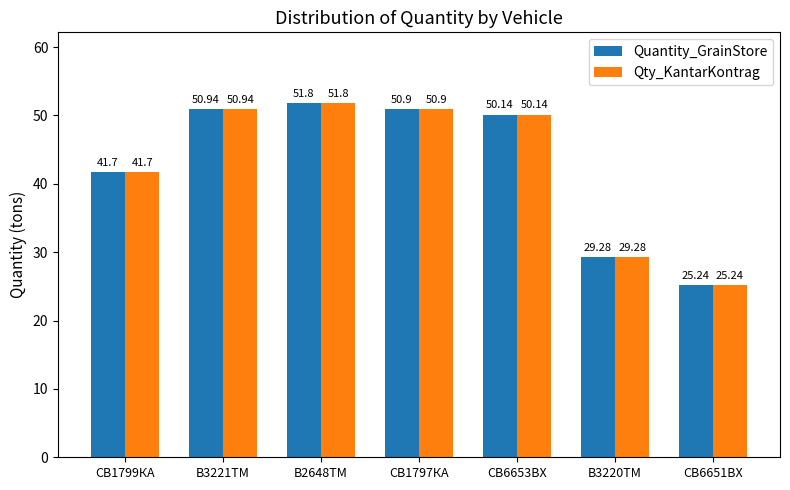

What is the total value across all series at СВ6651ВХ?

50.5